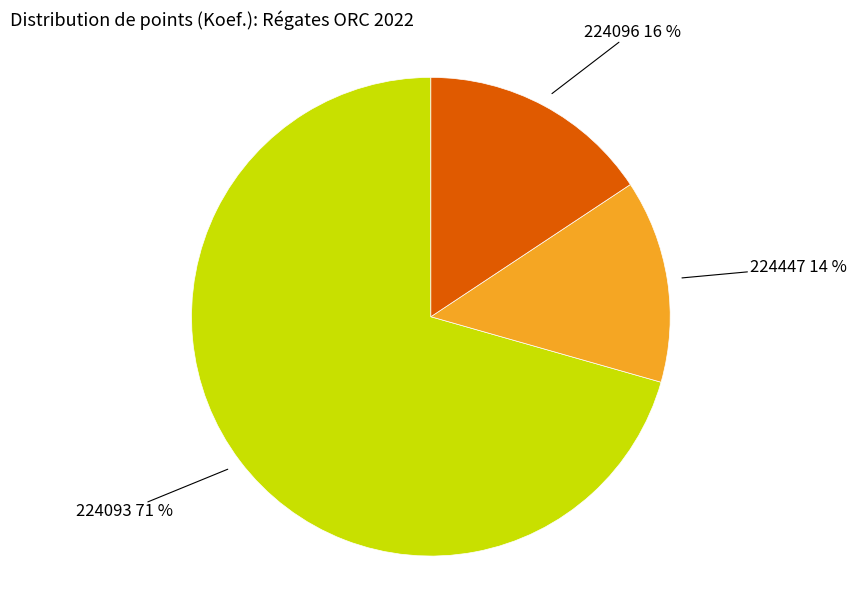

Is there any slice that represents more than half of the pie?

Yes